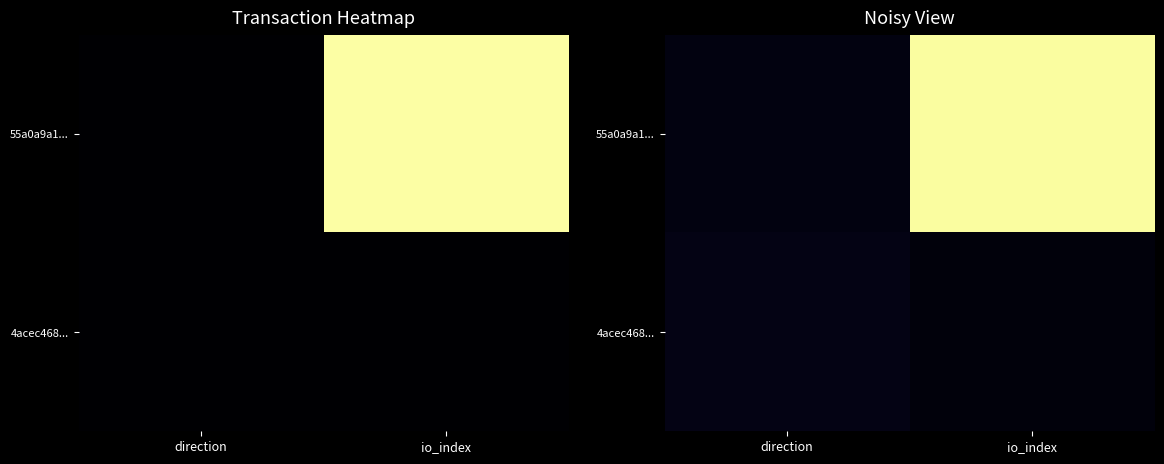

The value of 55a0a9a1... at io_index is 1.6. True or false?

False